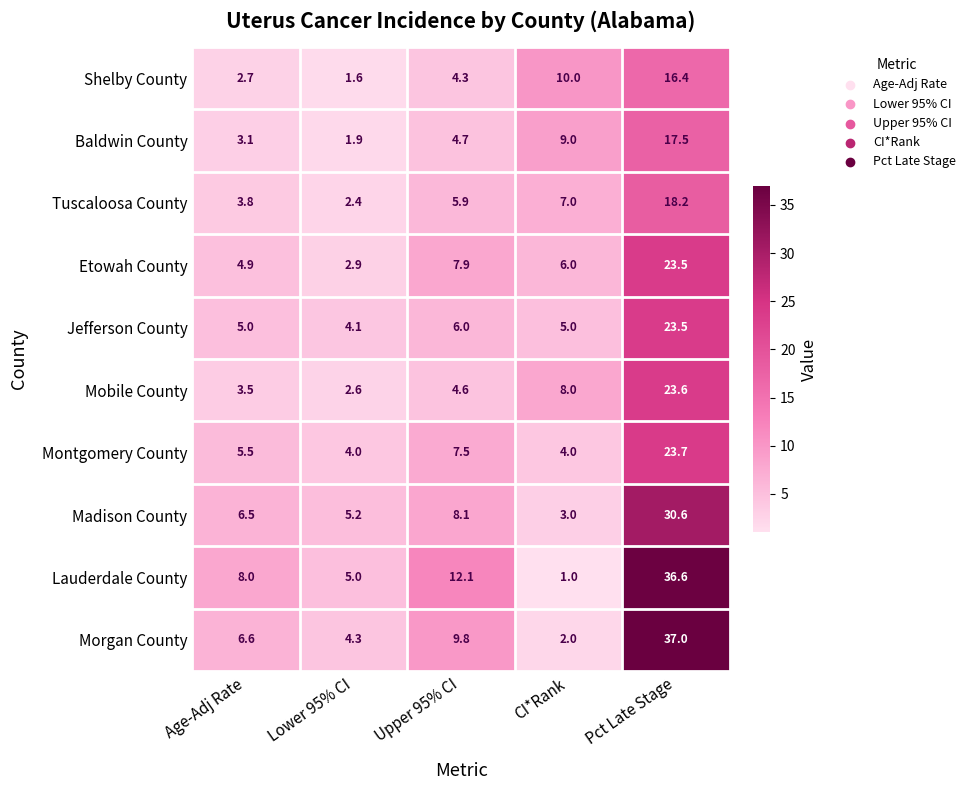

What is the difference between the Madison County values at CI*Rank and Age-Adj Rate?

3.5